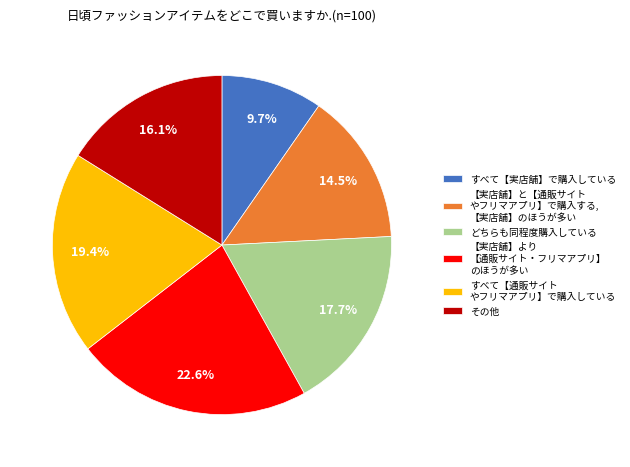

Count the number of slices in the pie.

6